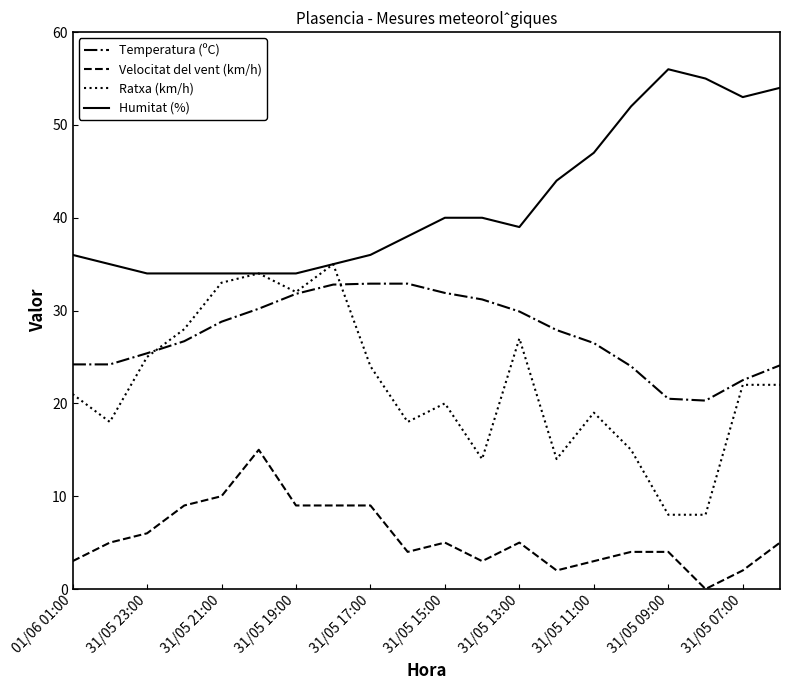

What are all the series names shown in the legend?

Temperatura (ºC), Velocitat del vent (km/h), Ratxa (km/h), Humitat (%)